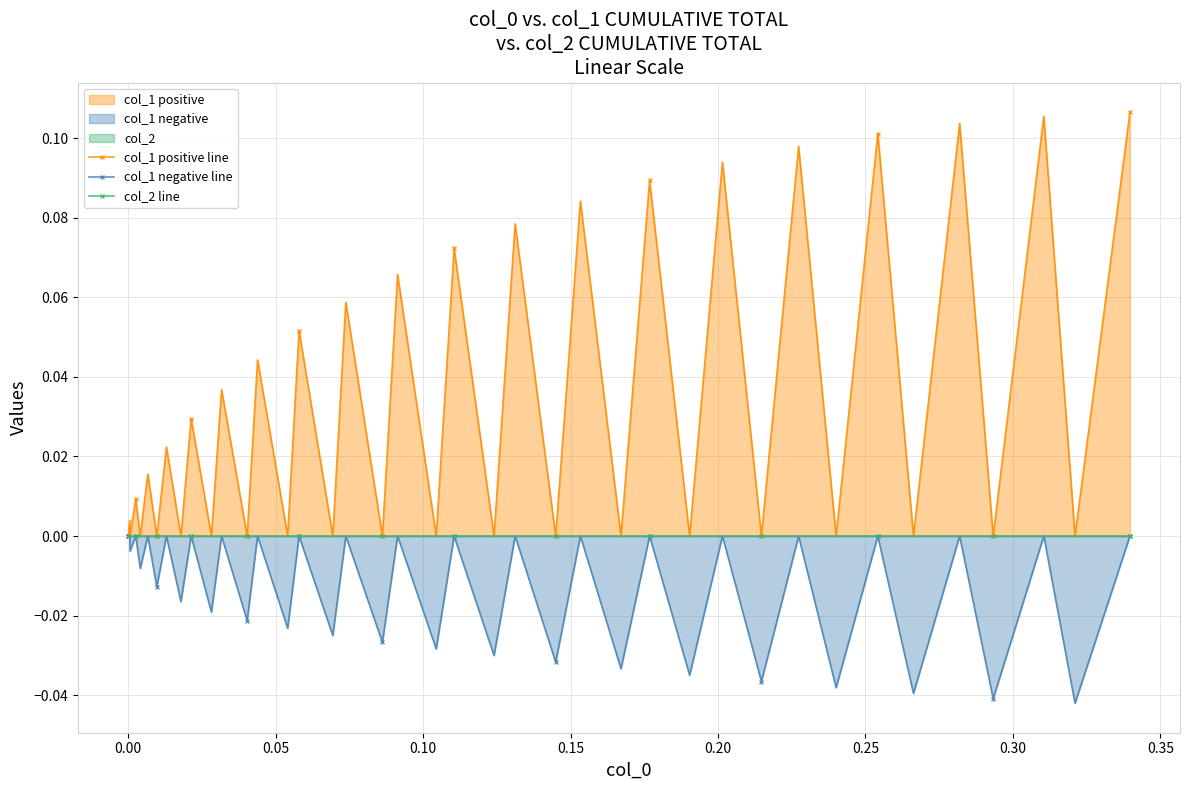

List the series in order of their peak value, highest first.

col_1 positive line, col_1 negative line, col_2 line